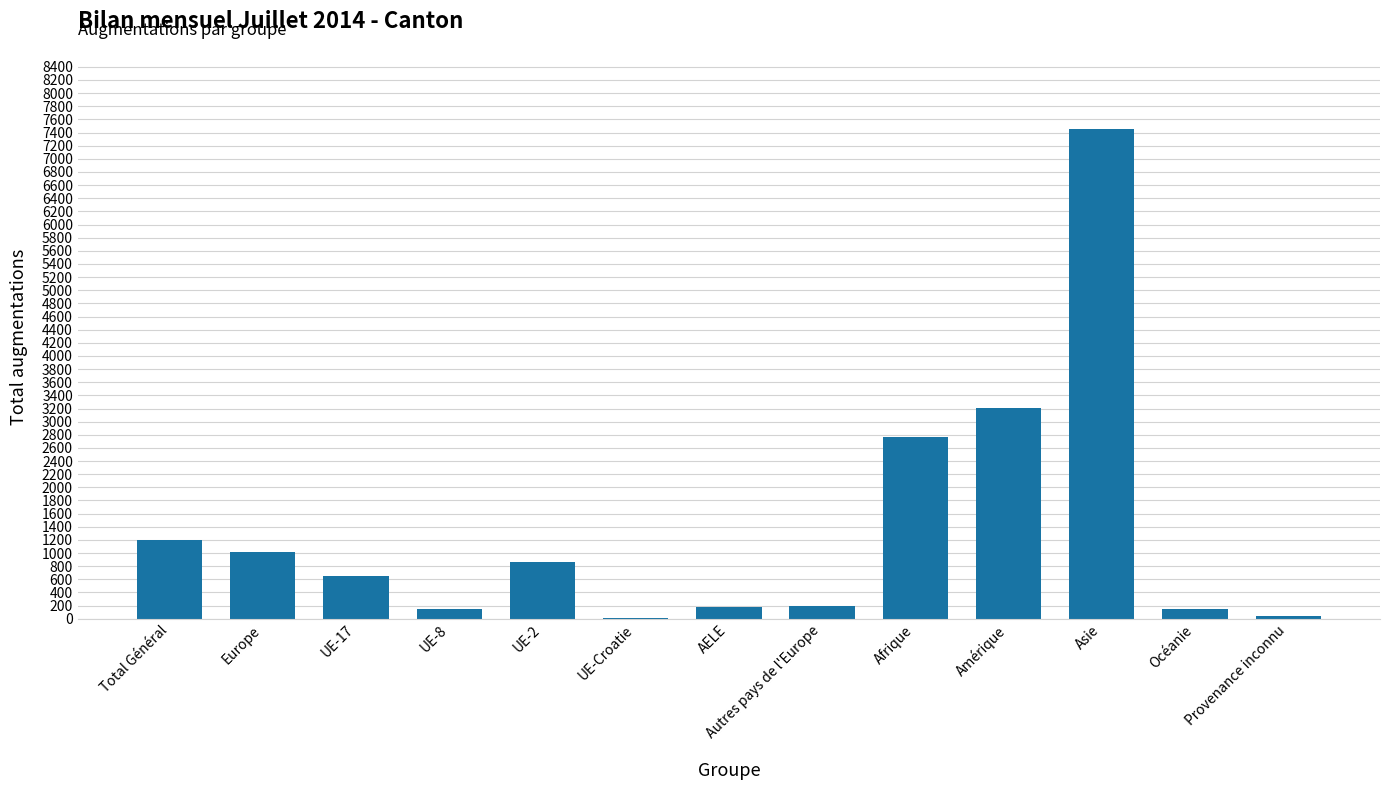

What is the greatest value displayed?

7451